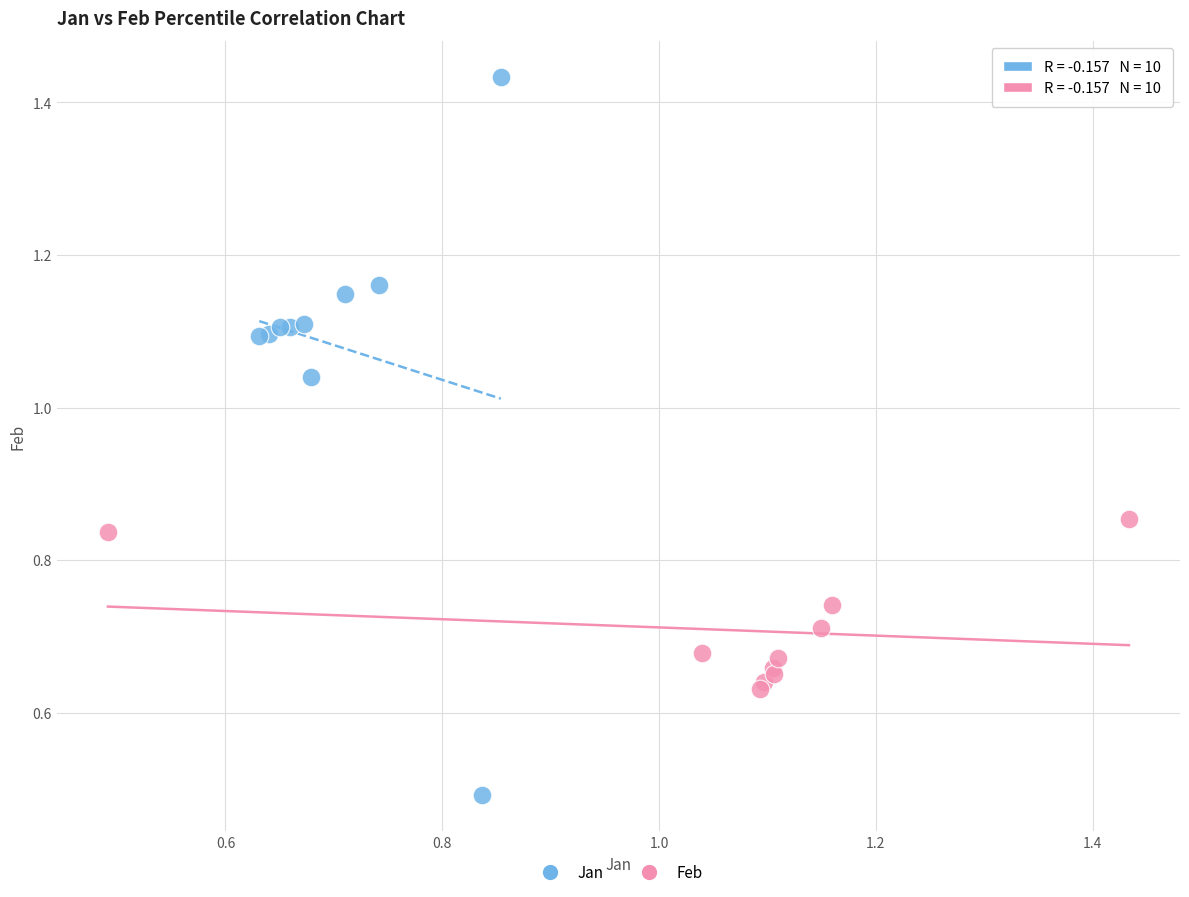

Which series contains the lowest Y value?

Jan